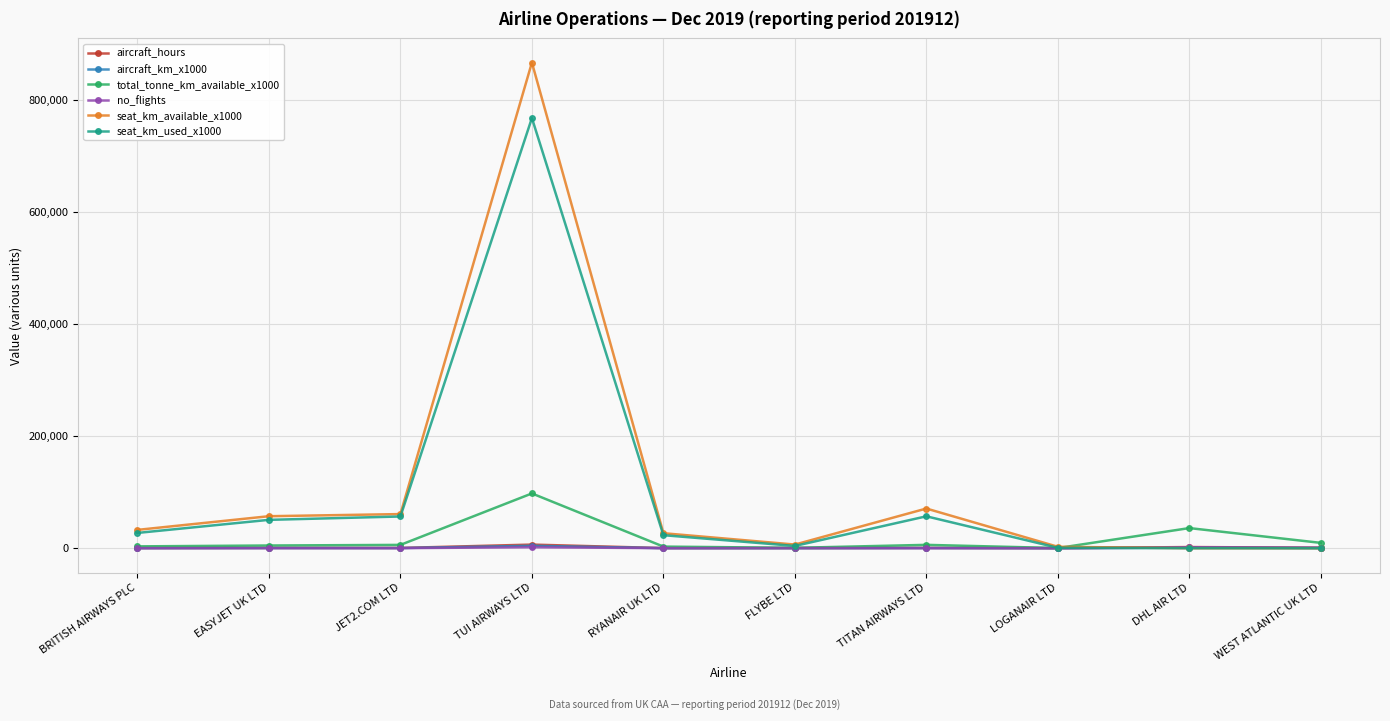

What is the difference between the second highest and second lowest values in the aircraft_hours series?

1848.6